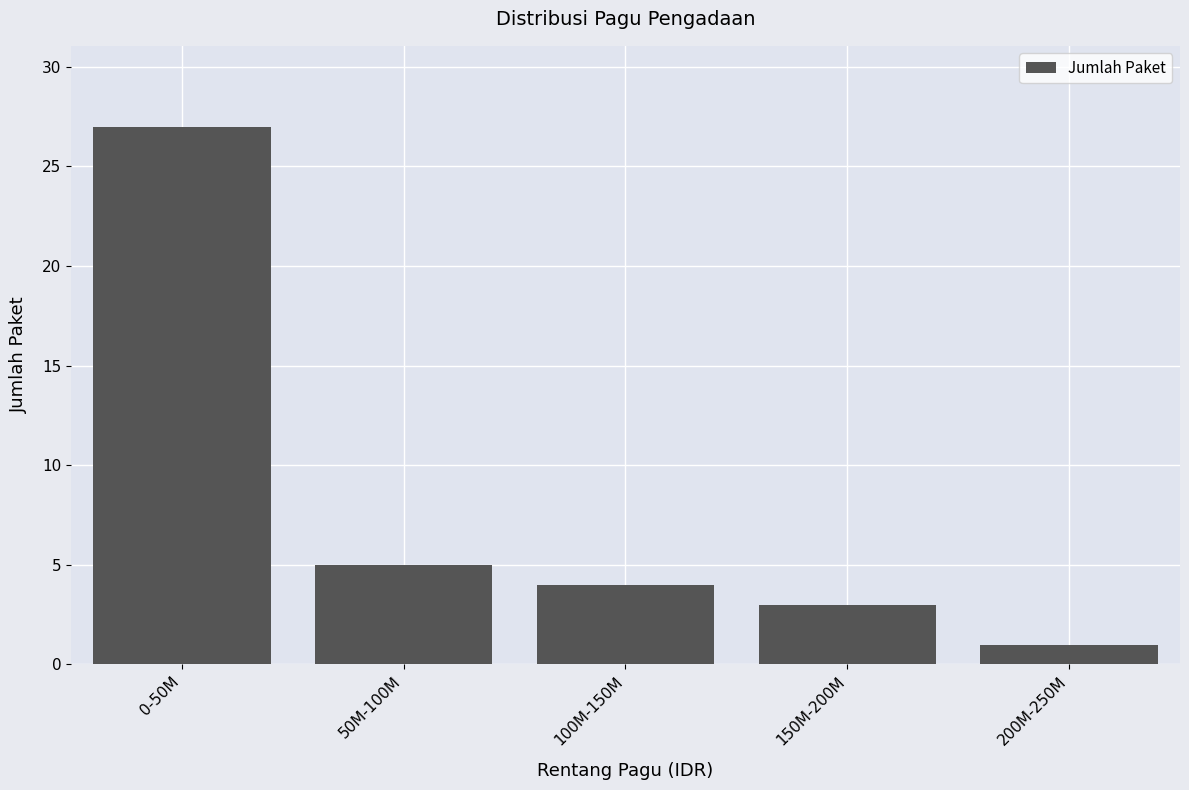

Reading left to right, extract all data points from this chart.

0-50M=27	50M-100M=5	100M-150M=4	150M-200M=3	200M-250M=1